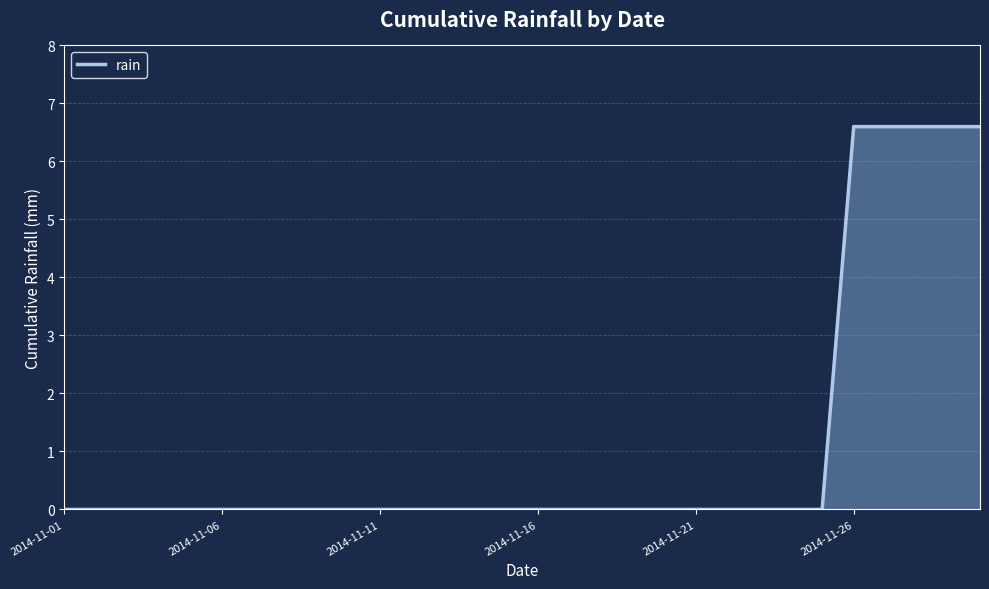

What is the greatest value displayed?

6.6